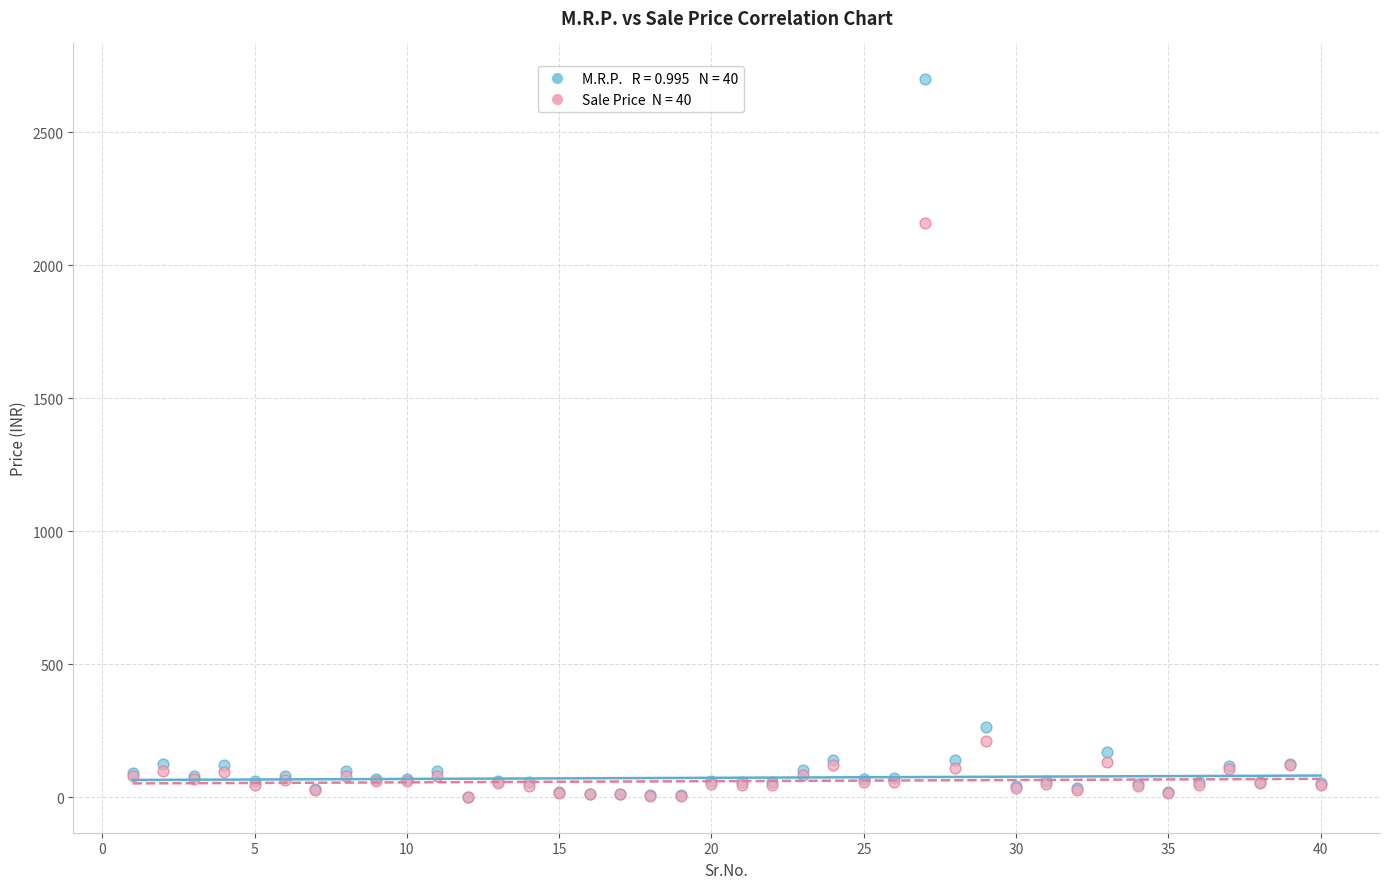

Across all series, what Y value is closest to 1350?

2160